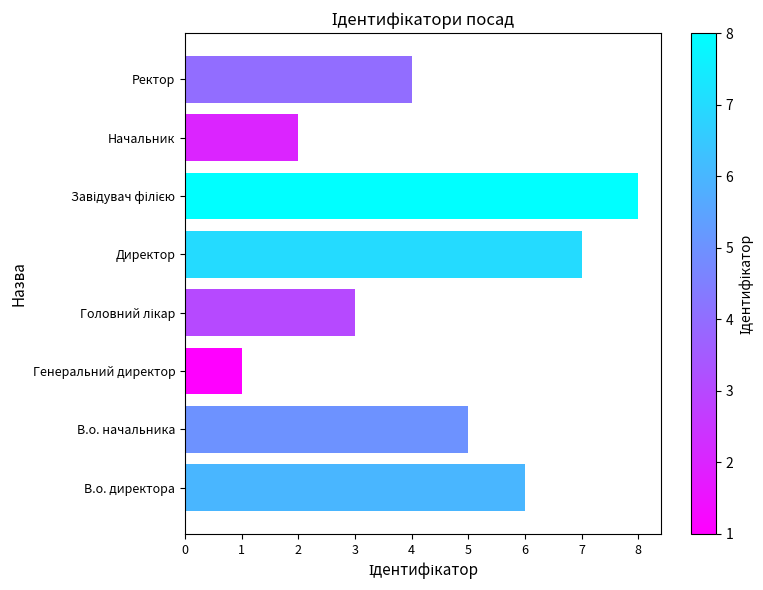

Reading top to bottom, list all the values displayed in this chart.

4	2	8	7	3	1	5	6